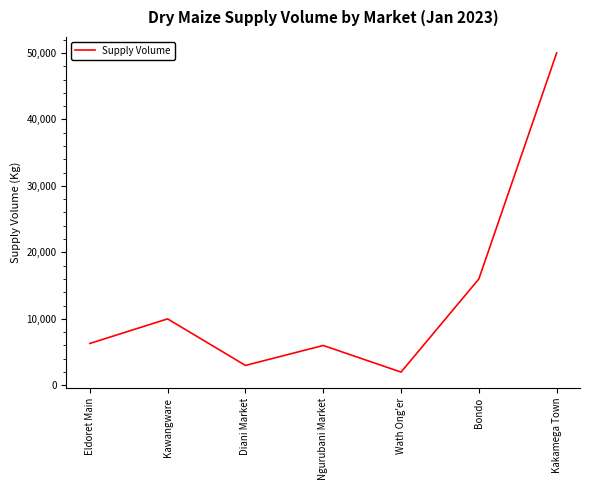

Read the value at Ngurubani Market, to the nearest 10.

6000